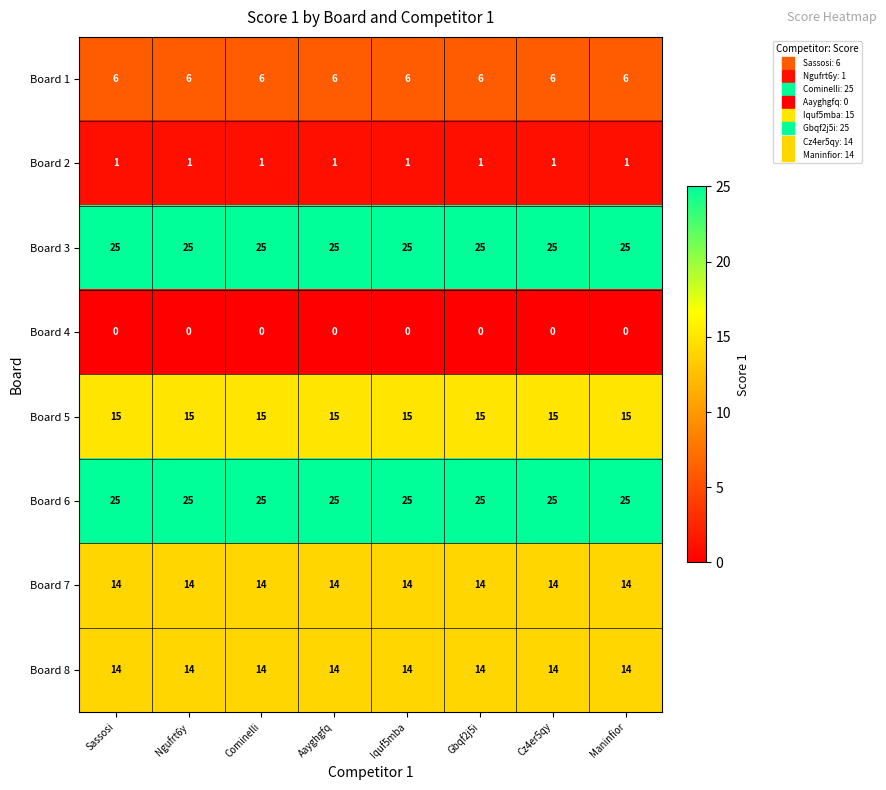

What is the spread (max minus min) of values at Aayghgfq?

25